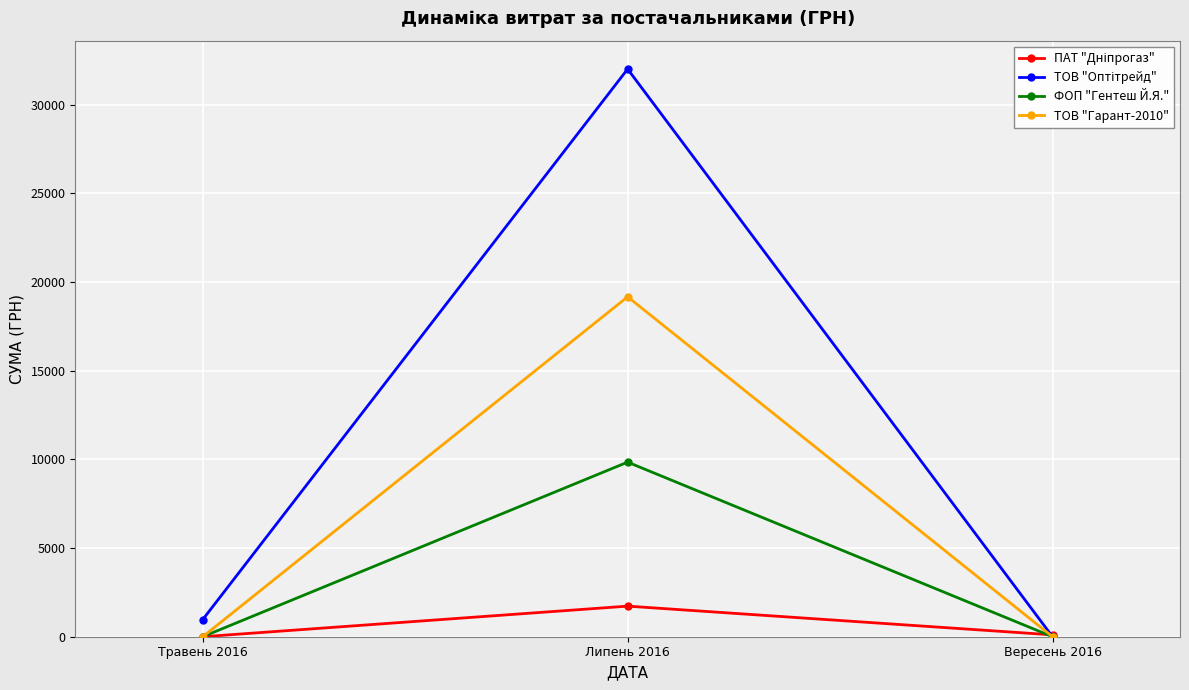

What is the value of the ФОП "Гентеш Й.Я." point at the 2nd from the left?

9843.0